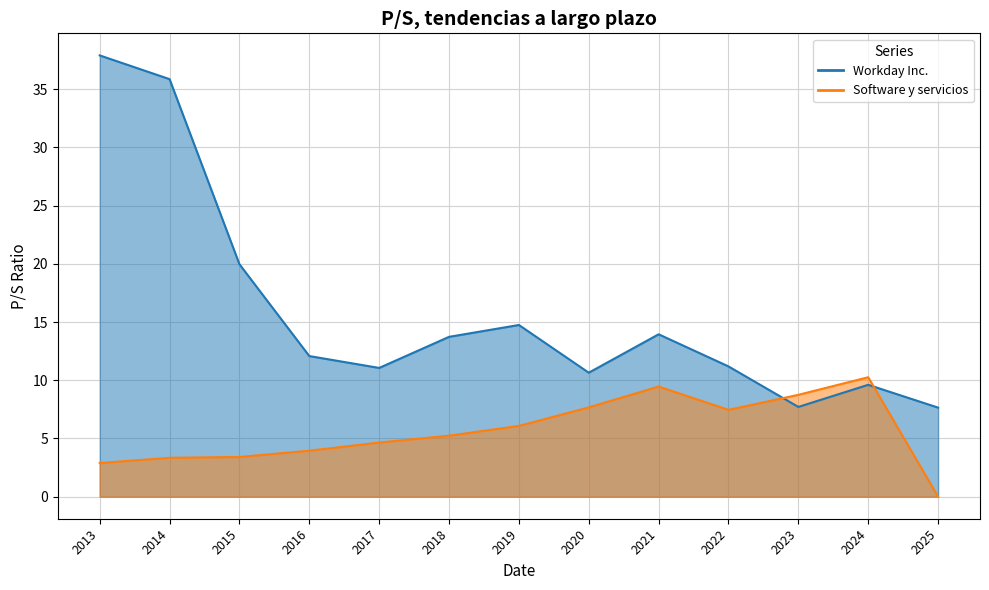

How many values in the Software y servicios series are below 5?

6